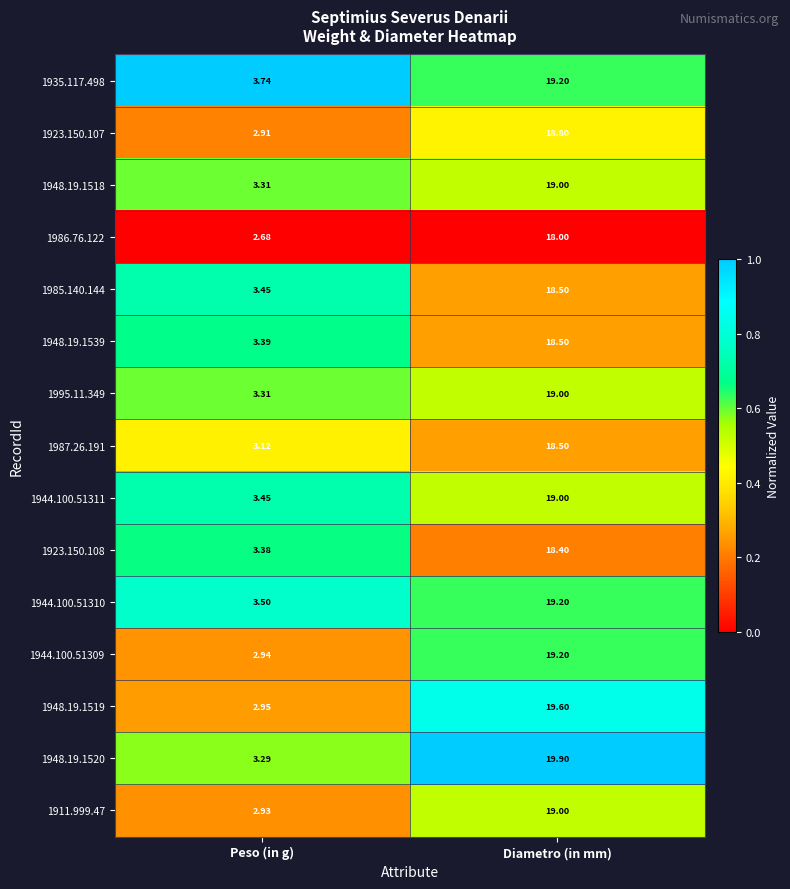

Is the value of 1995.11.349 at Diametro (in mm) greater than the value of 1948.19.1519 at Diametro (in mm)?

No